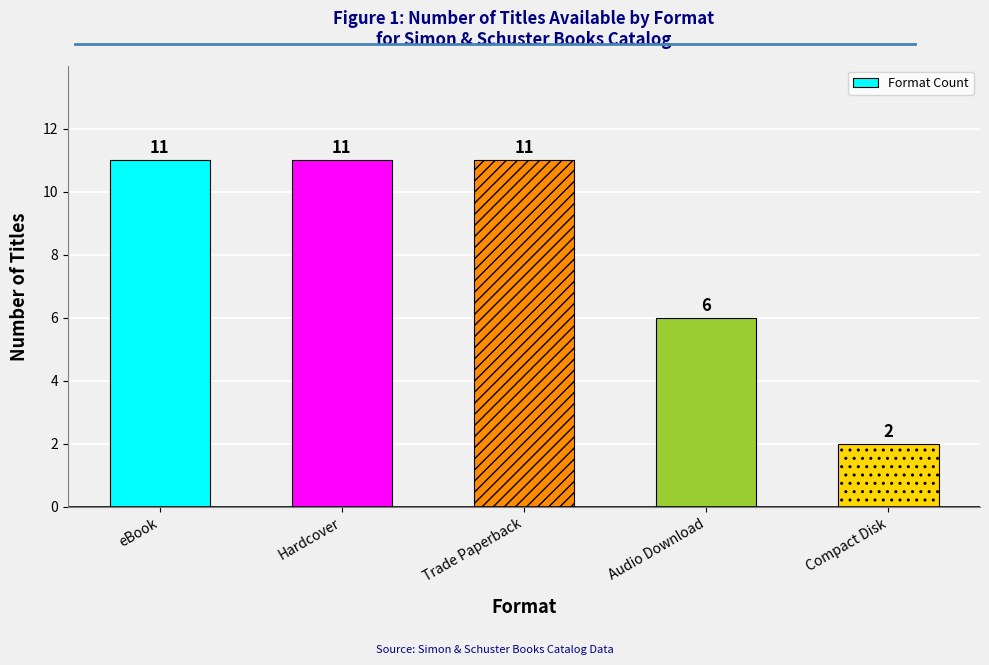

True or false: the data shows 2 at Compact Disk.

True